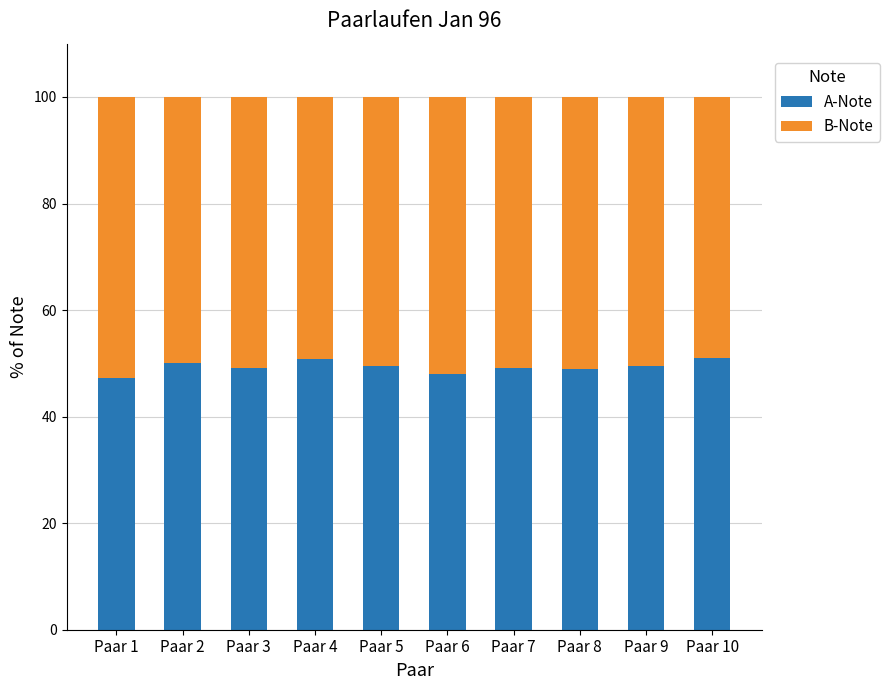

True or false: A-Note has a value of 49.0 at Paar 8.

True